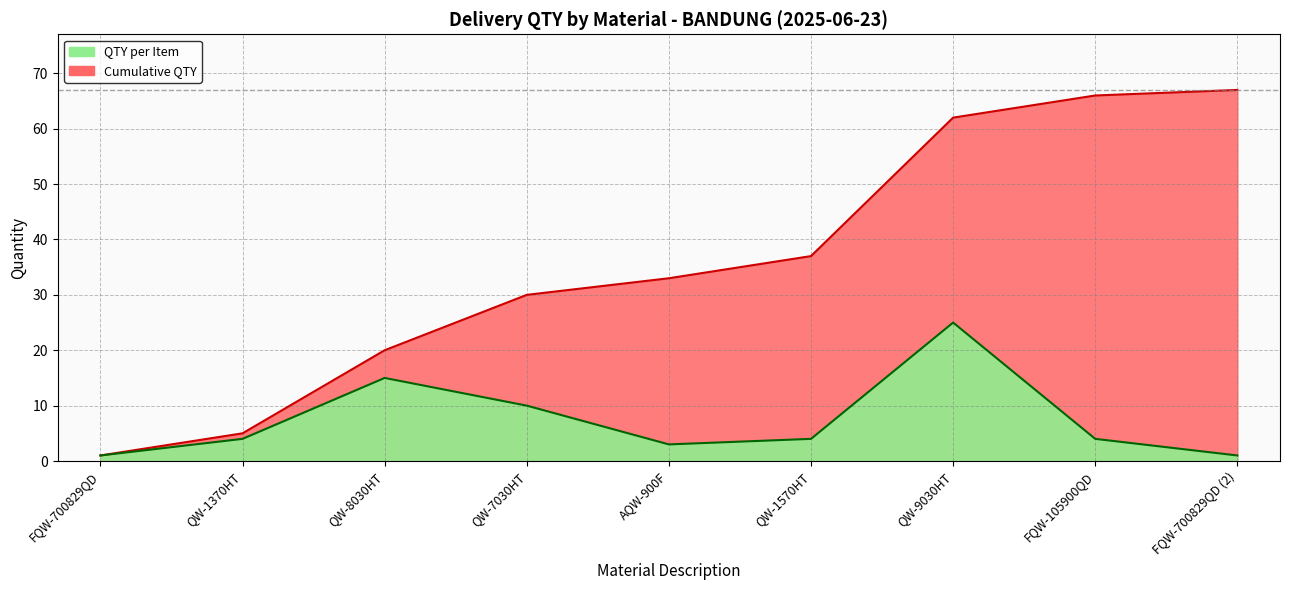

Reading left to right, transcribe all the data shown in this chart.

QTY: 1	4	15	10	3	4	25	4	1
Cumulative QTY: 1	5	20	30	33	37	62	66	67